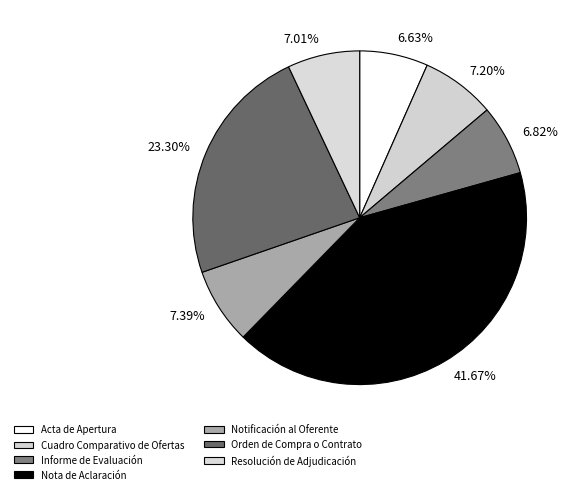

To the nearest percent, what is the combined percentage of Nota de Aclaración and Orden de Compra o Contrato?

65%